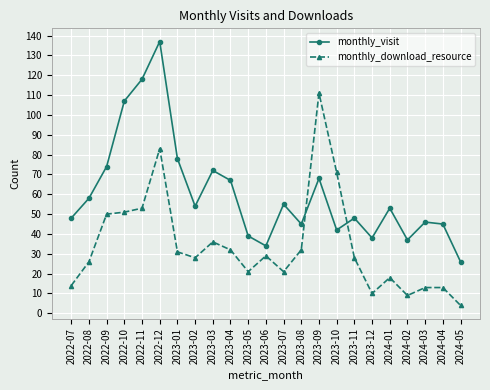

What is the average value of the monthly_visit series?

60